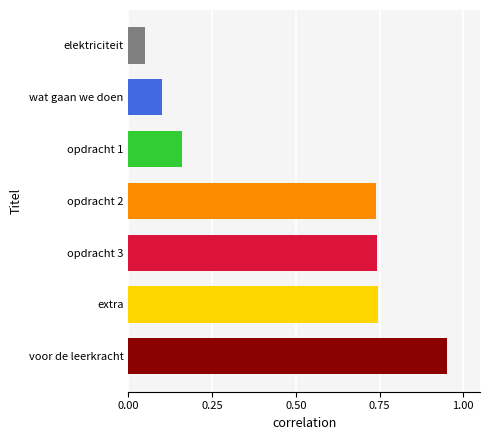

True or false: the data shows 0.0 at elektriciteit.

False